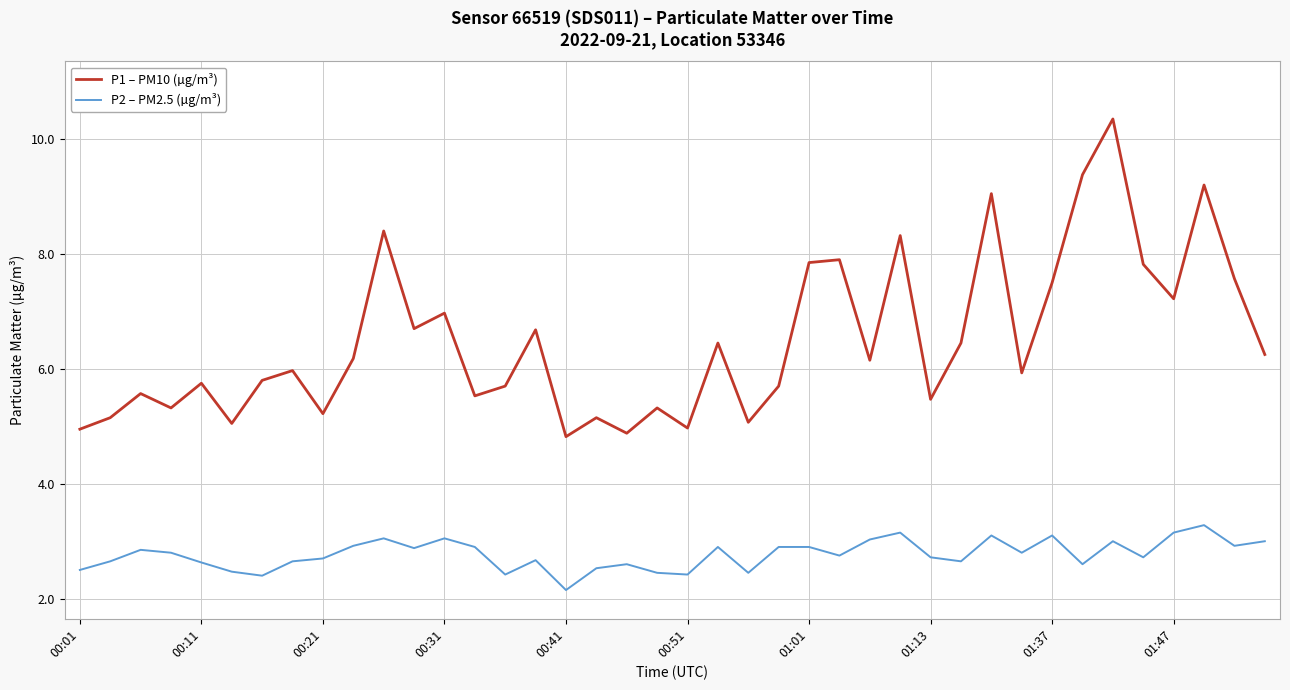

What is the difference between the maximum and minimum values in the P1 – PM10 (µg/m³) series?

5.5